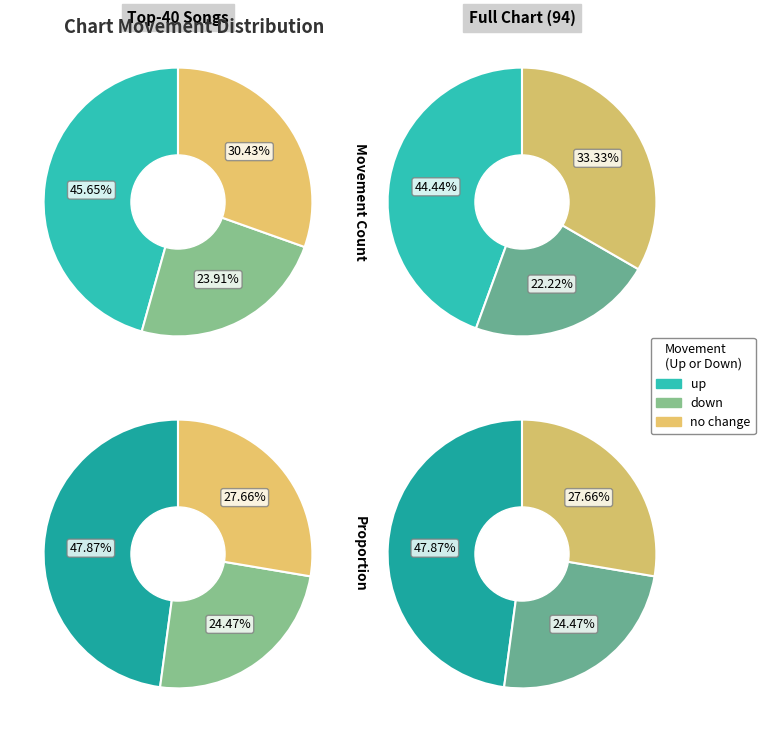

Count the number of slices in the pie.

3